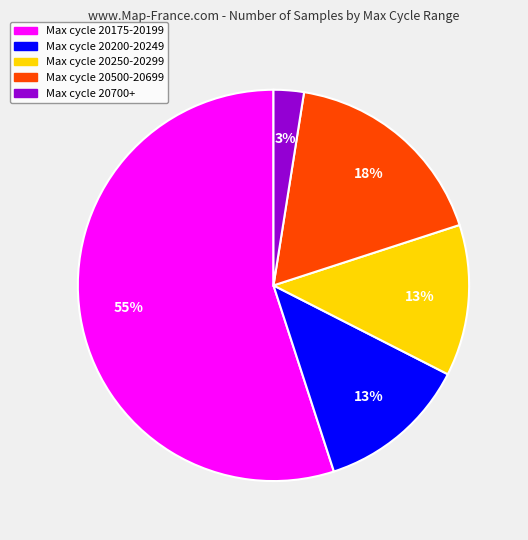

To the nearest percent, what is the average slice percentage?

20%